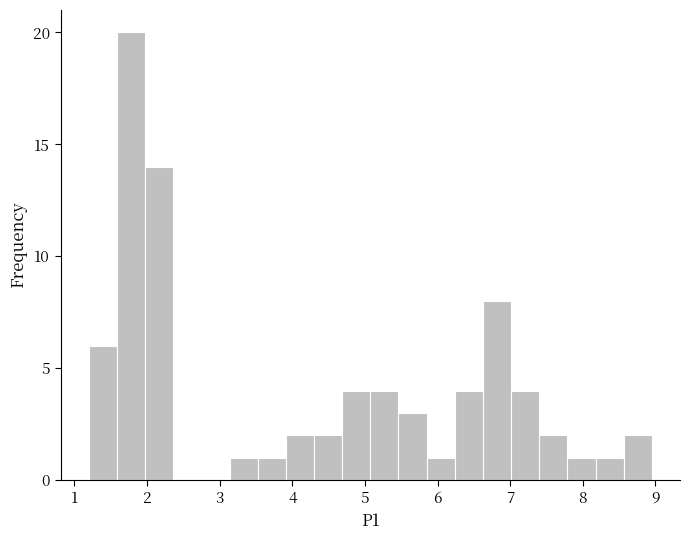

Read against the x-axis, roughly where is the centre of the tallest bar?

1.8